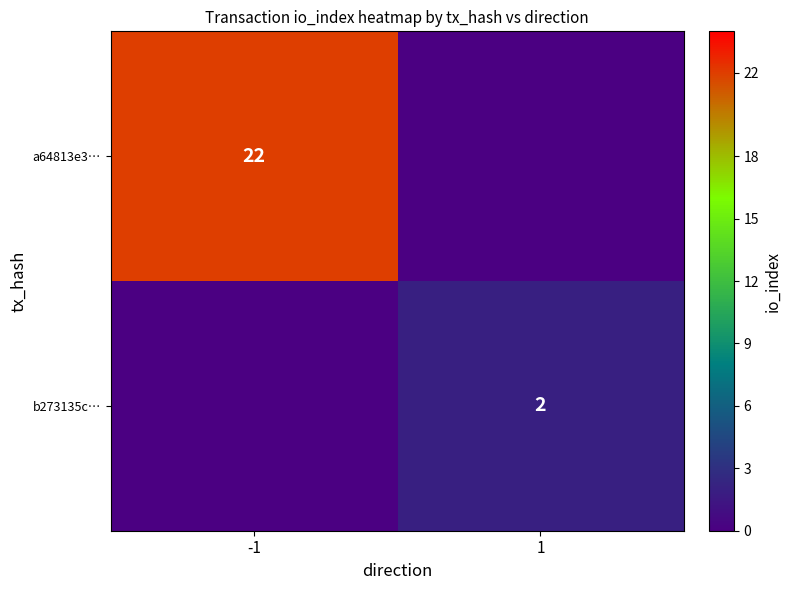

Is the value of b273135c… at 1 greater than the value of a64813e3… at -1?

No